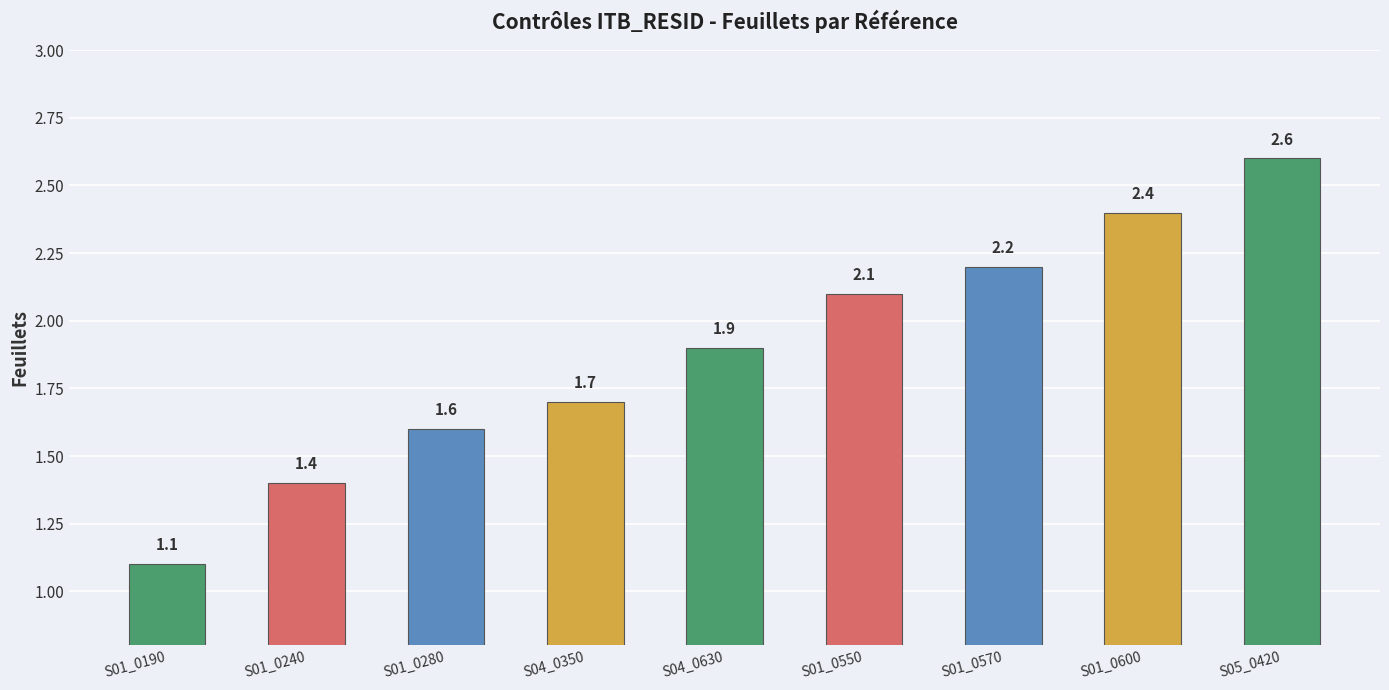

Reading left to right, what are all the values shown in this chart?

S01_0190=1.1	S01_0240=1.4	S01_0280=1.6	S04_0350=1.7	S04_0630=1.9	S01_0550=2.1	S01_0570=2.2	S01_0600=2.4	S05_0420=2.6